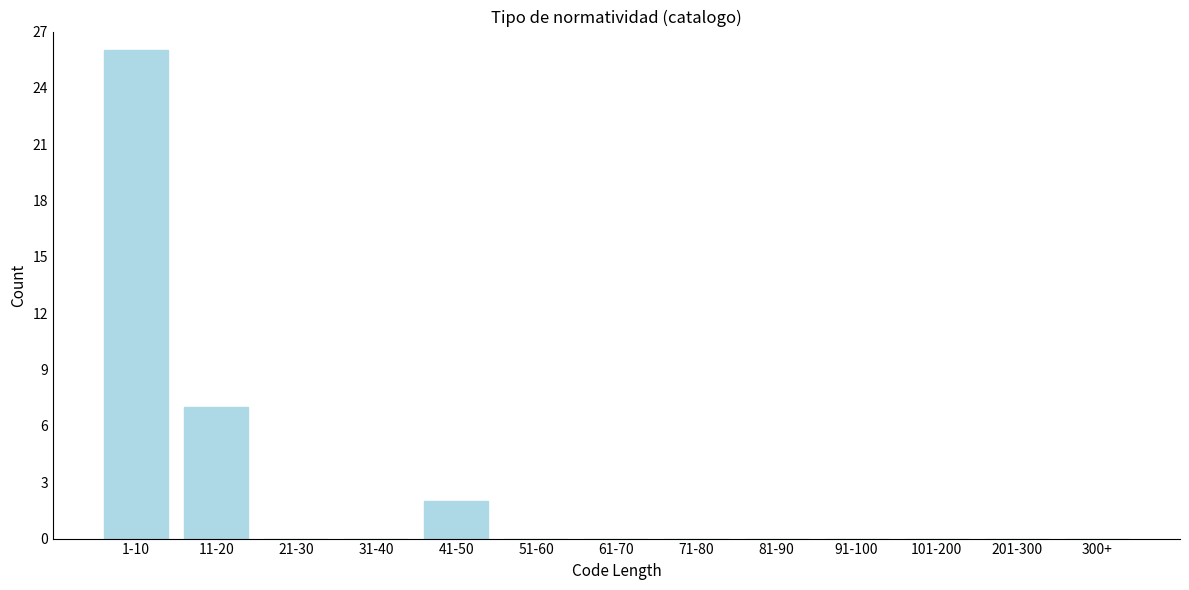

Reading left to right, what are all the values shown in this chart?

1-10=26	11-20=7	21-30=0	31-40=0	41-50=2	51-60=0	61-70=0	71-80=0	81-90=0	91-100=0	101-200=0	201-300=0	300+=0